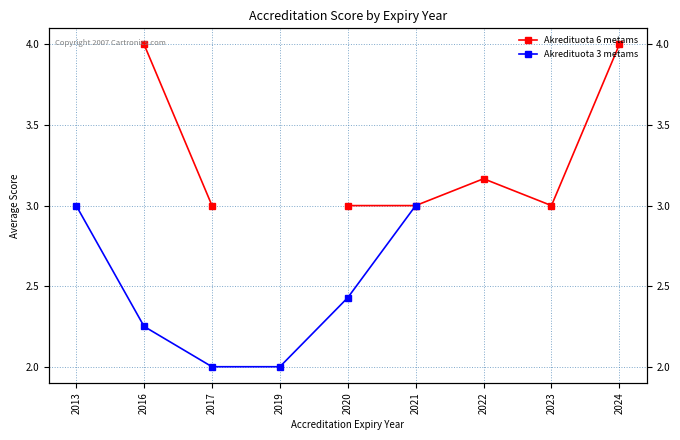

Rank the series at 2021 from highest to lowest value.

Akredituota 6 metams, Akredituota 3 metams